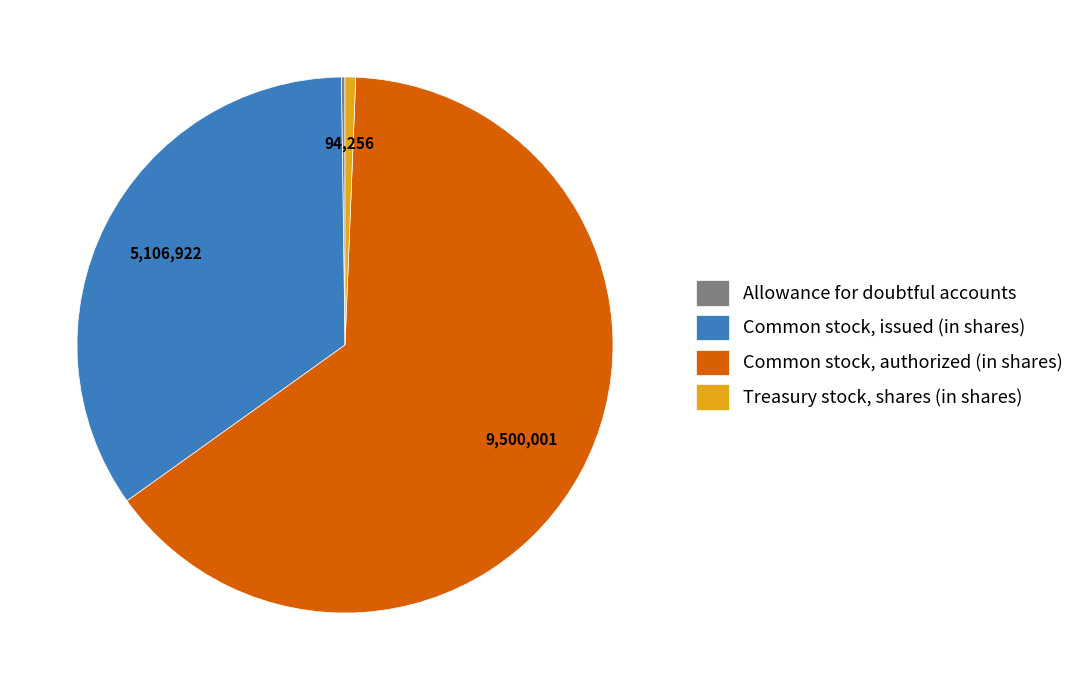

Combined, do Common stock, issued (in shares) and Common stock, authorized (in shares) account for over 50%?

Yes